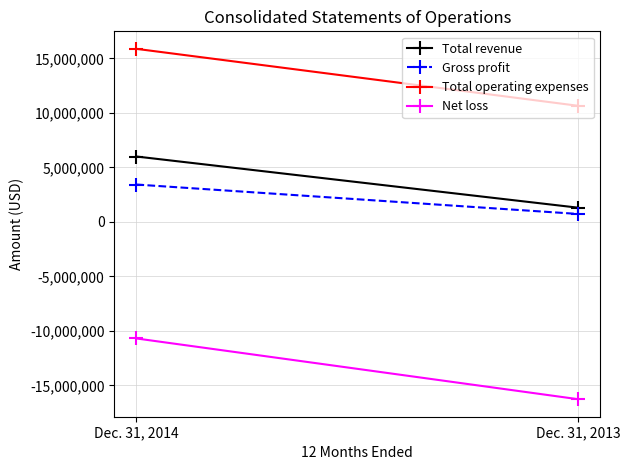

What is the value of the Total operating expenses point at the 1st from the left?

15878658